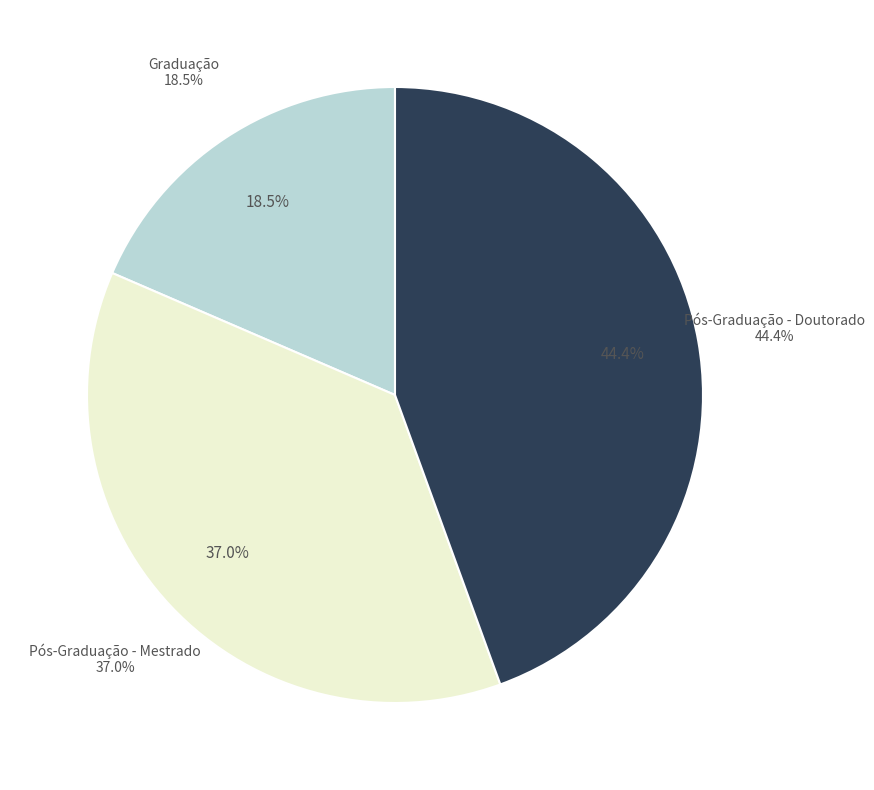

The Graduação slice represents 19% of the pie. True or false?

True